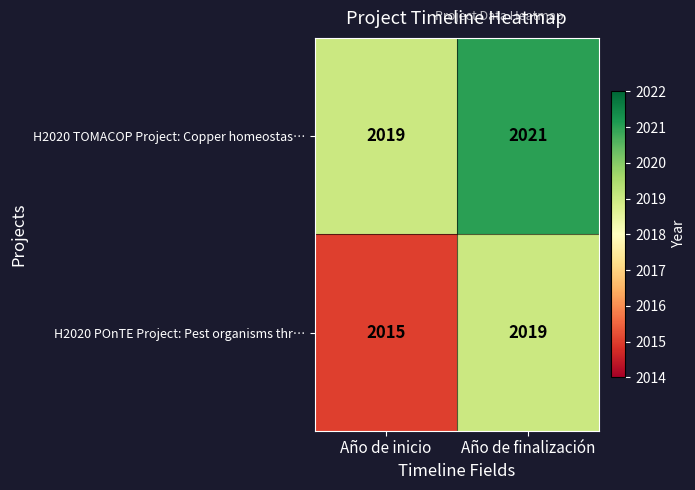

Reading left to right, list all the values displayed in this chart.

H2020 TOMACOP Project: Copper homeostas…: 2019	2021
H2020 POnTE Project: Pest organisms thr…: 2015	2019